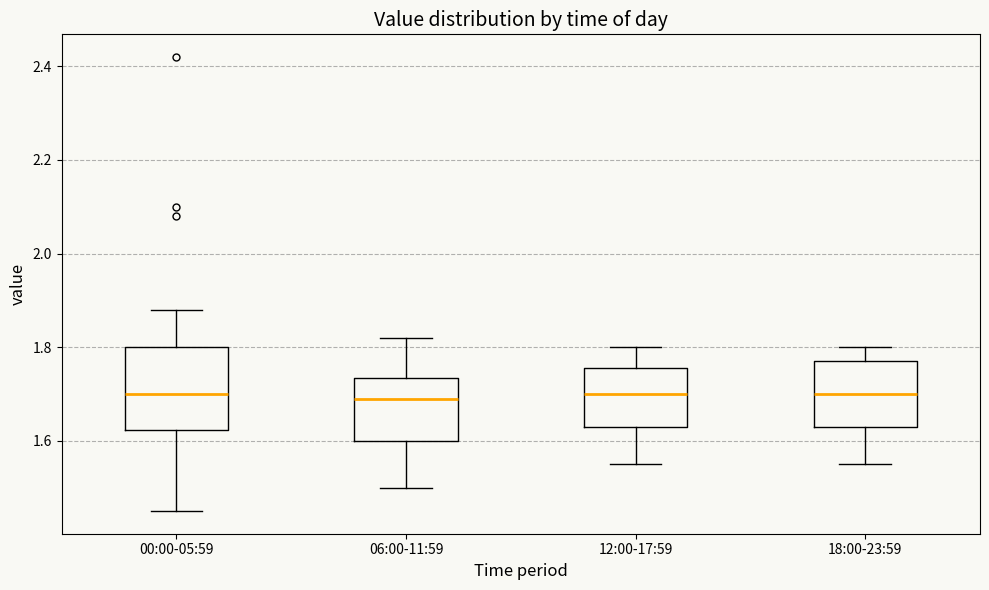

Where does the upper whisker of the box for 00:00-05:59 end on the y-axis? The values are not printed on the chart, so give them approximately, as read against the axis.

1.88